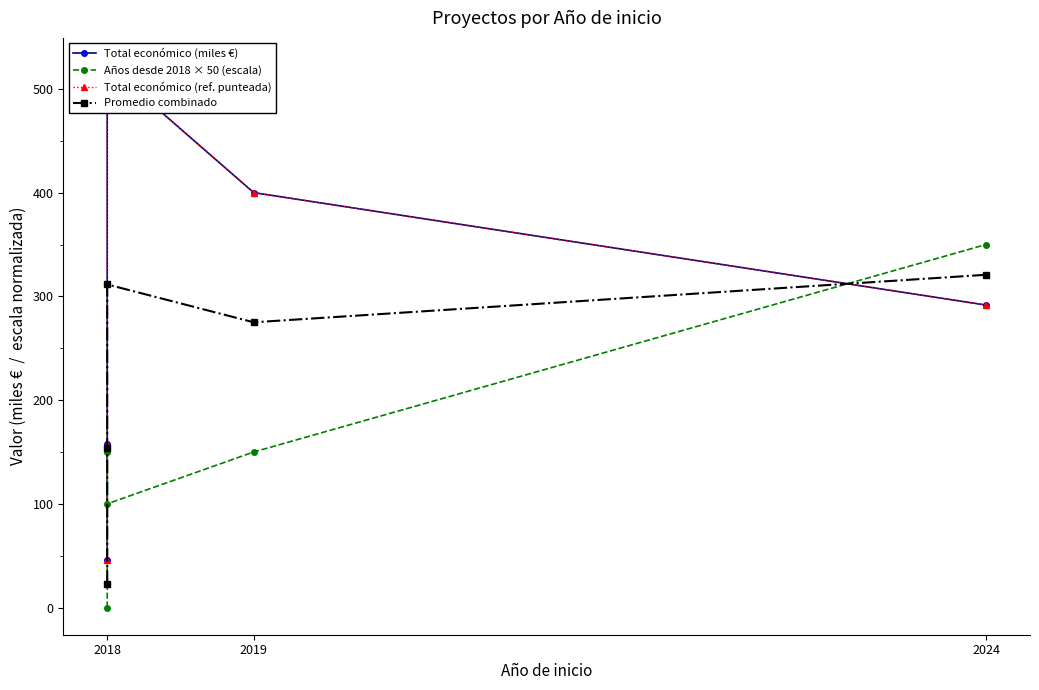

At which label does Total económico (miles €) reach its minimum?

2018